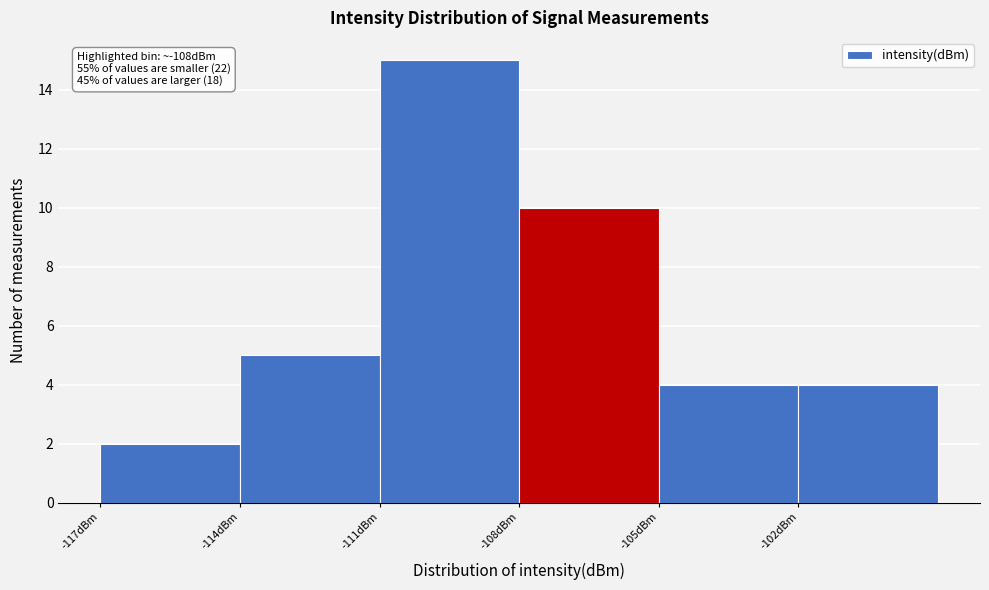

Which range on the x-axis has the tallest bar?

-111 to -108